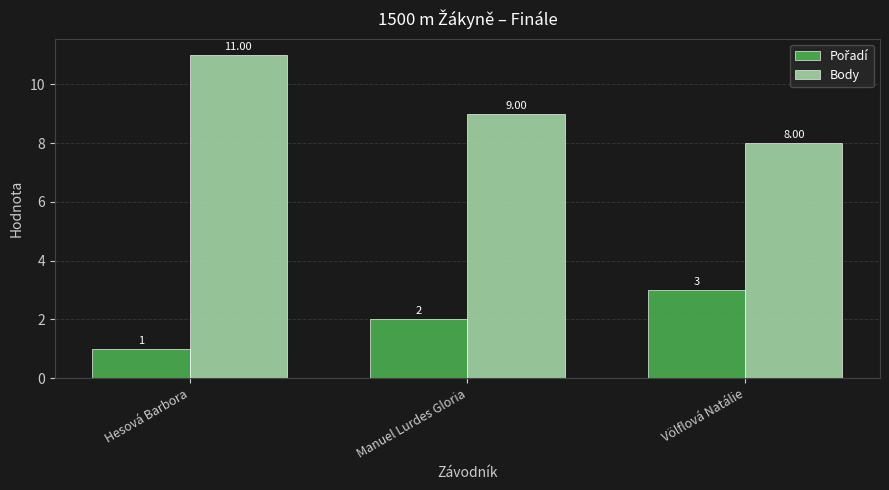

What is the maximum value shown in the chart?

11